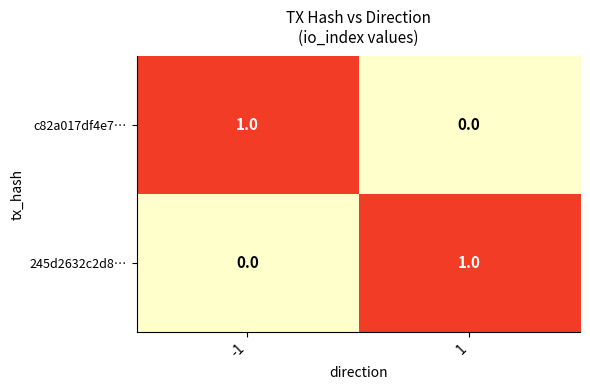

True or false: c82a017df4e7… has a value of 0 at 1.

True